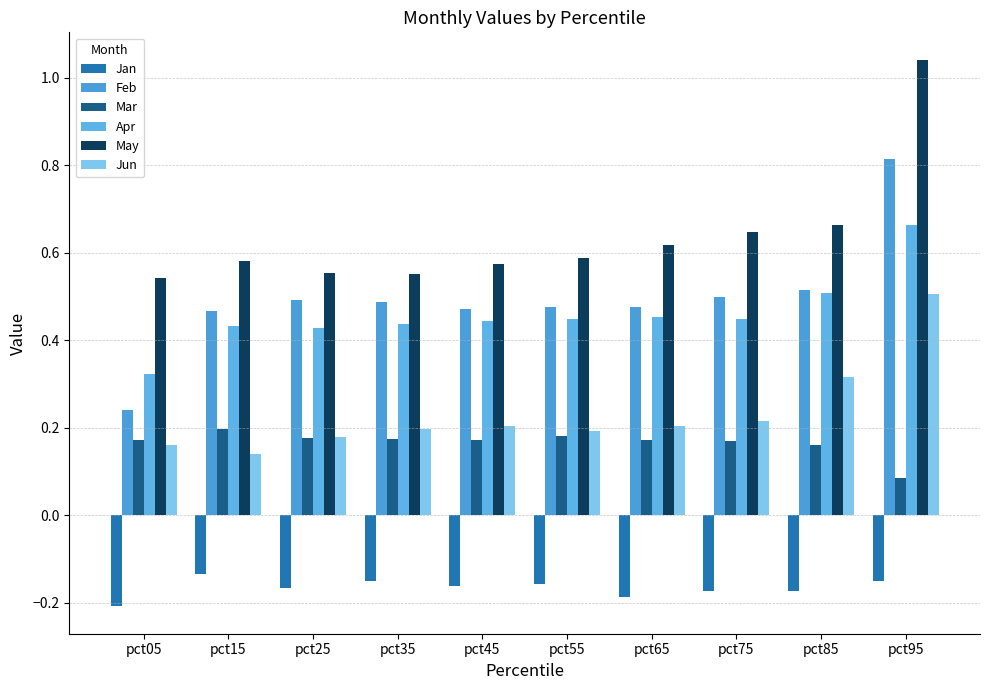

What is the sum of the Jan values at pct75 and pct05?

-0.4